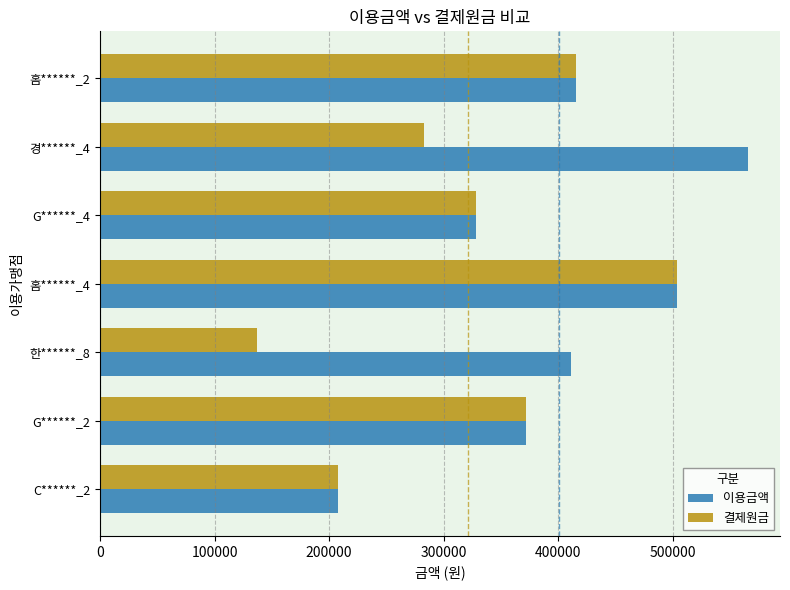

What is the difference between the highest and lowest values at 경******_4?

282700